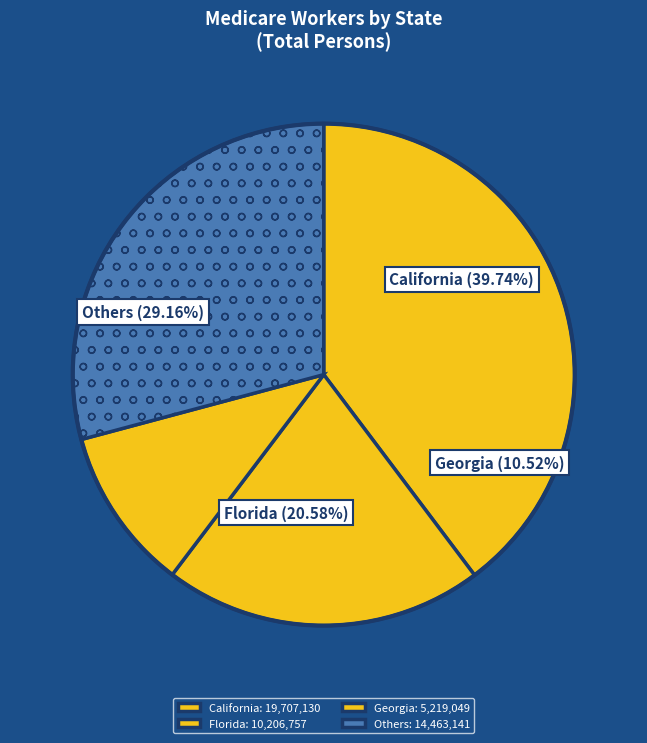

To the nearest percent, what percentage of the pie is California?

40%